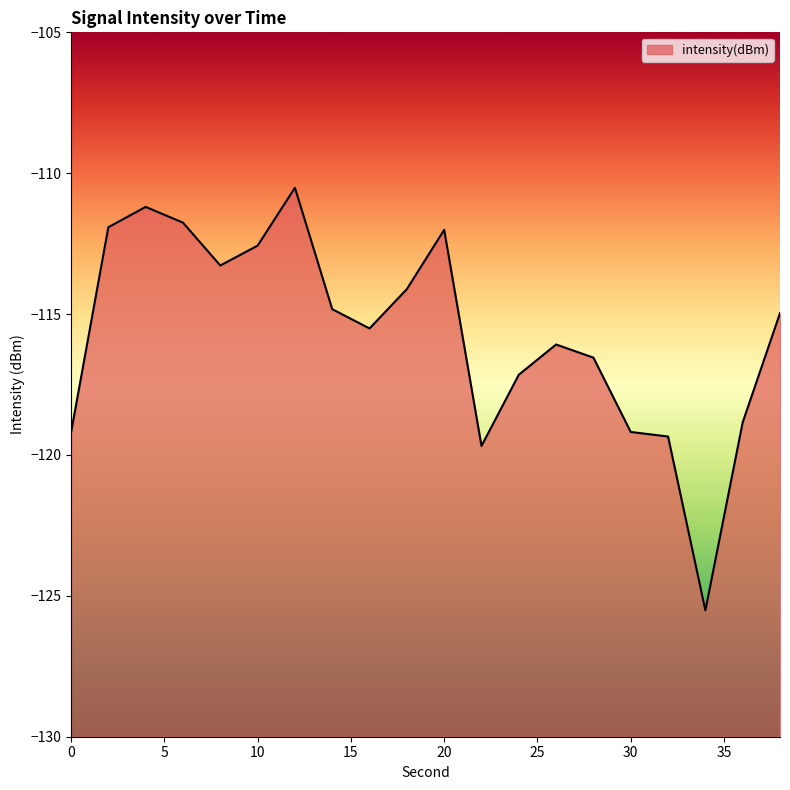

What is the sum of the values at 4 and 8?

-224.5